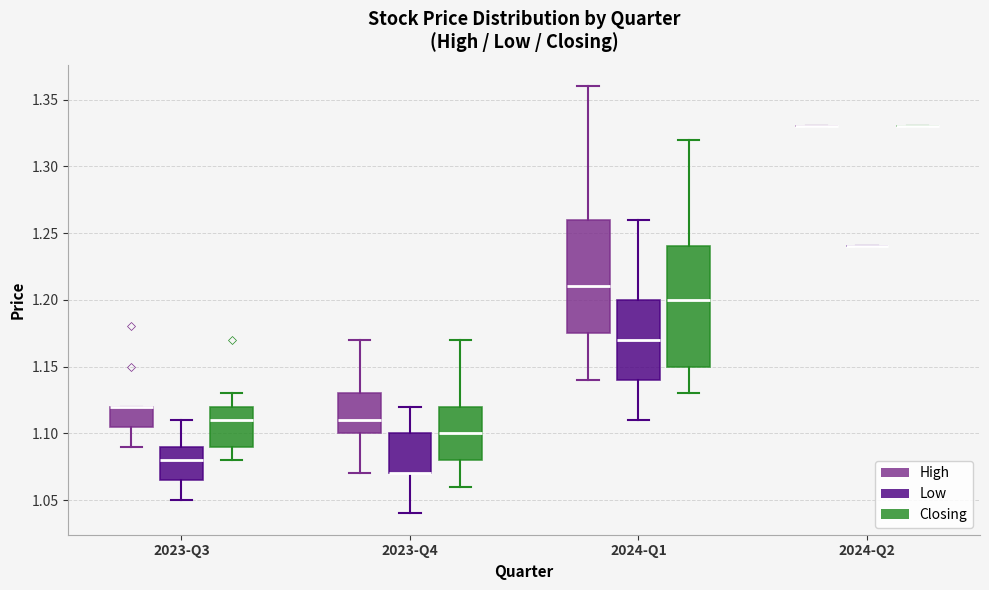

Reading left to right, transcribe this box plot: for each box, give where its median line is, the range the box spans, and where its two whiskers end, as read against the y-axis. The values are not printed on the chart, so give them approximately, as read against the axis.

2023-Q3 (High): median 1.120 (drawn on the box's upper edge), box 1.105 to 1.120, whiskers 1.090 to 1.120
2023-Q3 (Low): median 1.080, box 1.065 to 1.090, whiskers 1.050 to 1.110
2023-Q3 (Closing): median 1.110, box 1.090 to 1.120, whiskers 1.080 to 1.130
2023-Q4 (High): median 1.110, box 1.100 to 1.130, whiskers 1.070 to 1.170
2023-Q4 (Low): median 1.070 (drawn on the box's lower edge), box 1.070 to 1.100, whiskers 1.040 to 1.120
2023-Q4 (Closing): median 1.100, box 1.080 to 1.120, whiskers 1.060 to 1.170
2024-Q1 (High): median 1.210, box 1.175 to 1.260, whiskers 1.140 to 1.360
2024-Q1 (Low): median 1.170, box 1.140 to 1.200, whiskers 1.110 to 1.260
2024-Q1 (Closing): median 1.200, box 1.150 to 1.240, whiskers 1.130 to 1.320
2024-Q2 (High): box collapsed to a line at 1.330, whiskers 1.330 to 1.330
2024-Q2 (Low): box collapsed to a line at 1.240, whiskers 1.240 to 1.240
2024-Q2 (Closing): box collapsed to a line at 1.330, whiskers 1.330 to 1.330